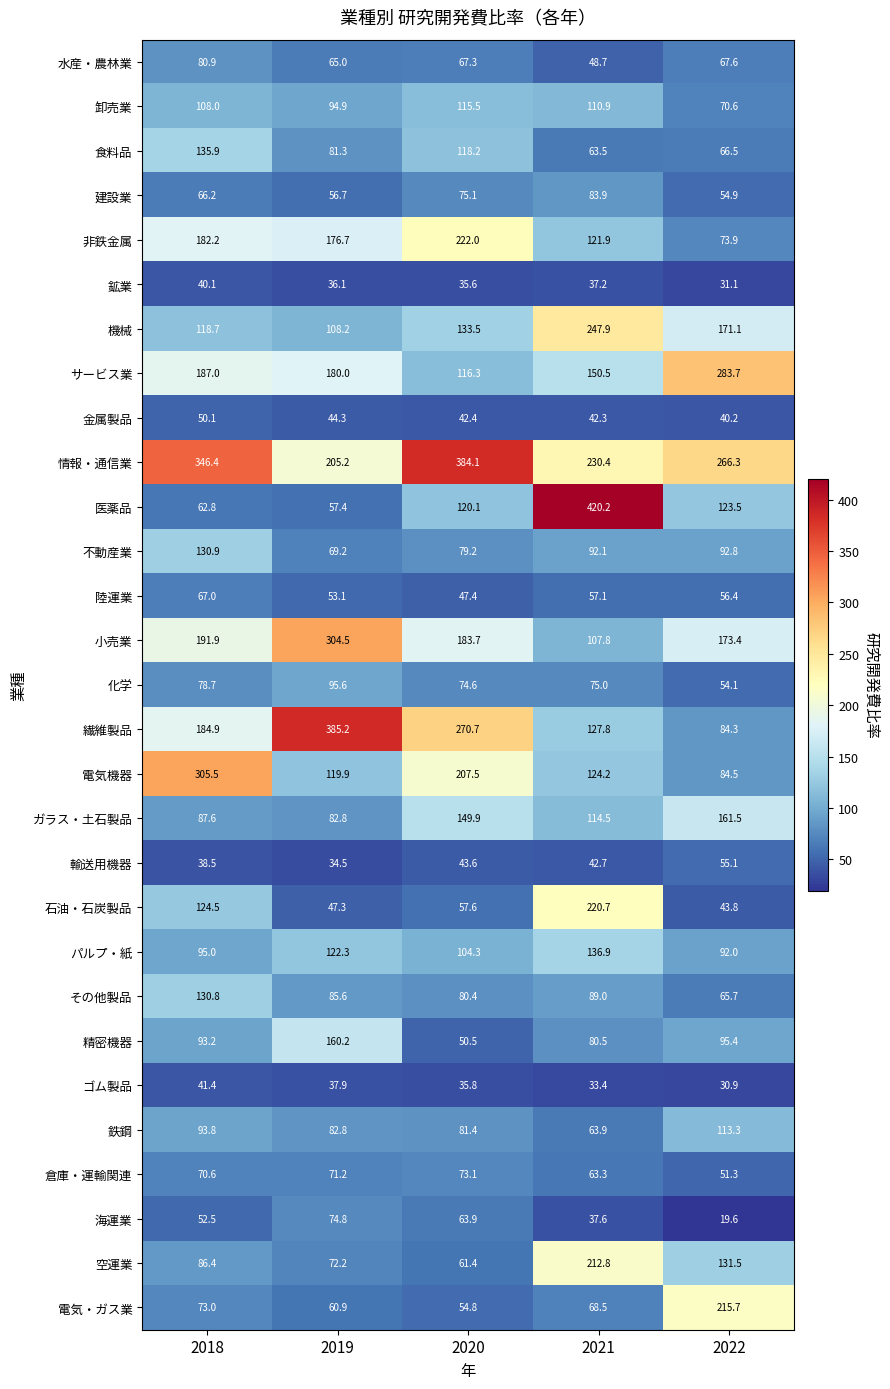

At how many categories does at least one series exceed 158?

5